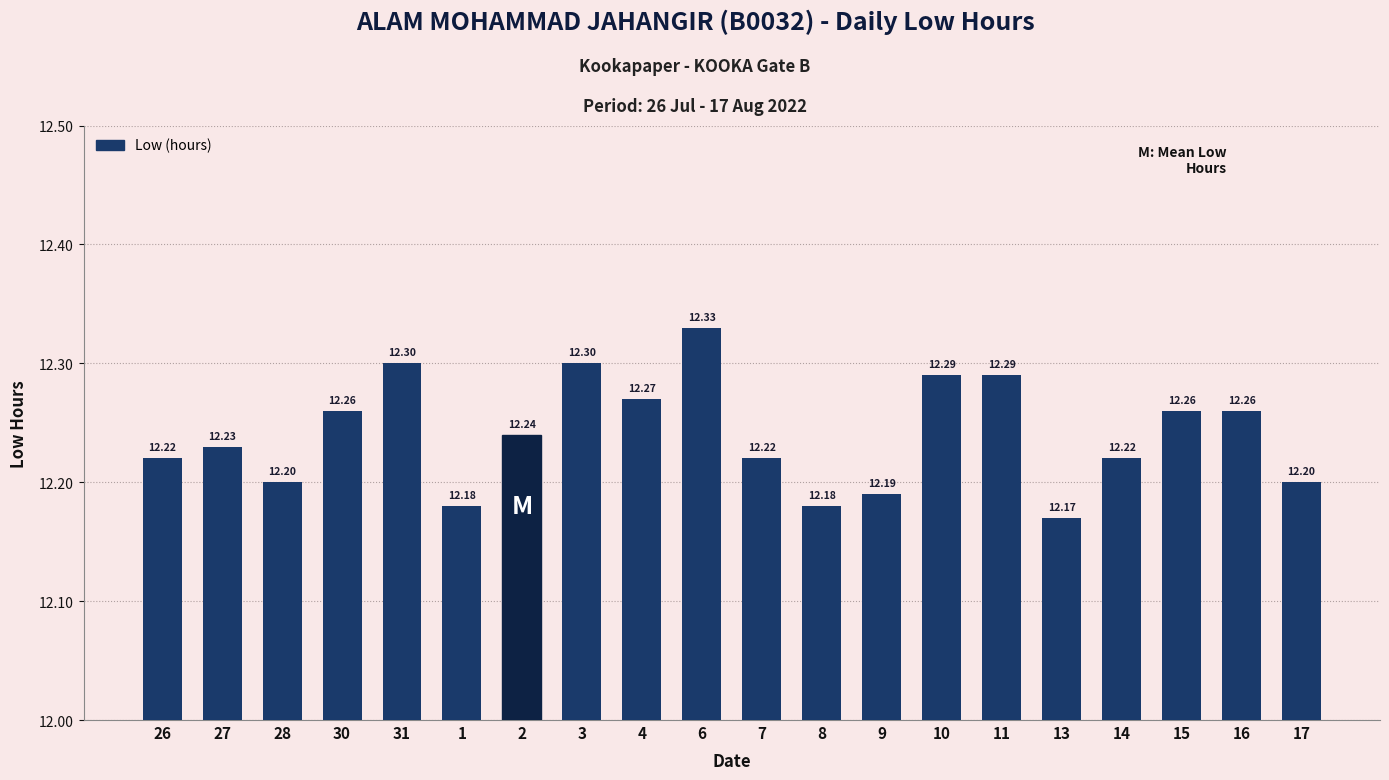

What is the ratio of the value at 26 to the value at 17?

1.0